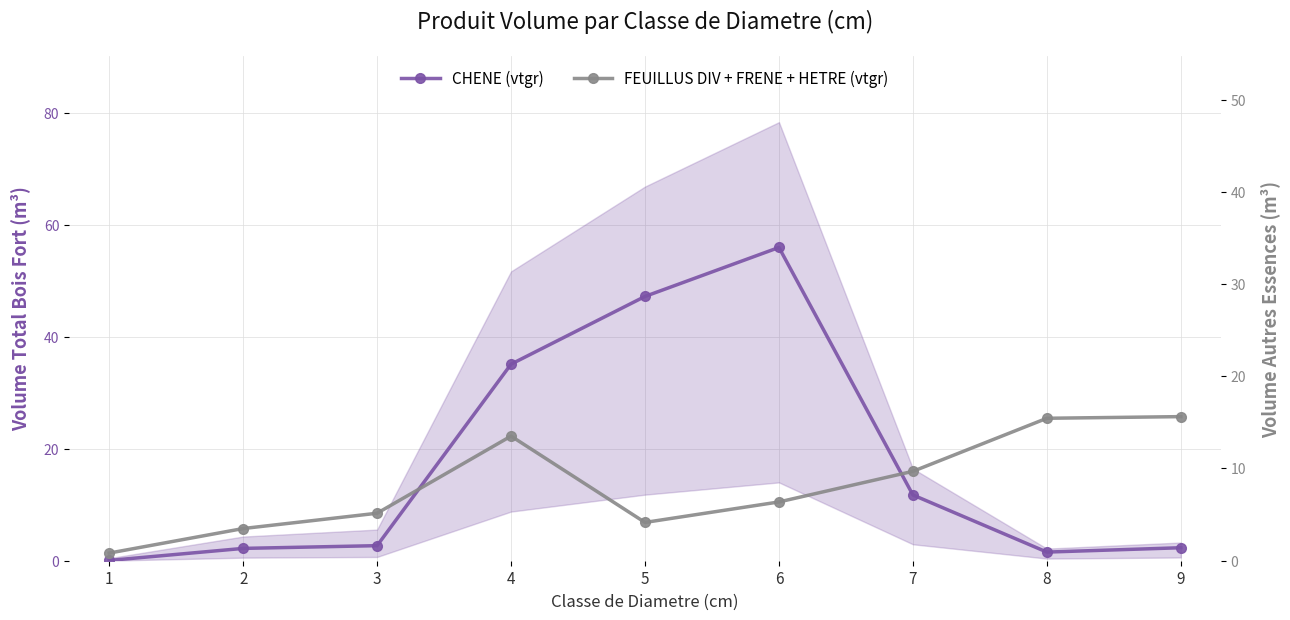

At 9, list the series in order from smallest to largest.

CHENE (vtgr), FEUILLUS DIV + FRENE + HETRE (vtgr)